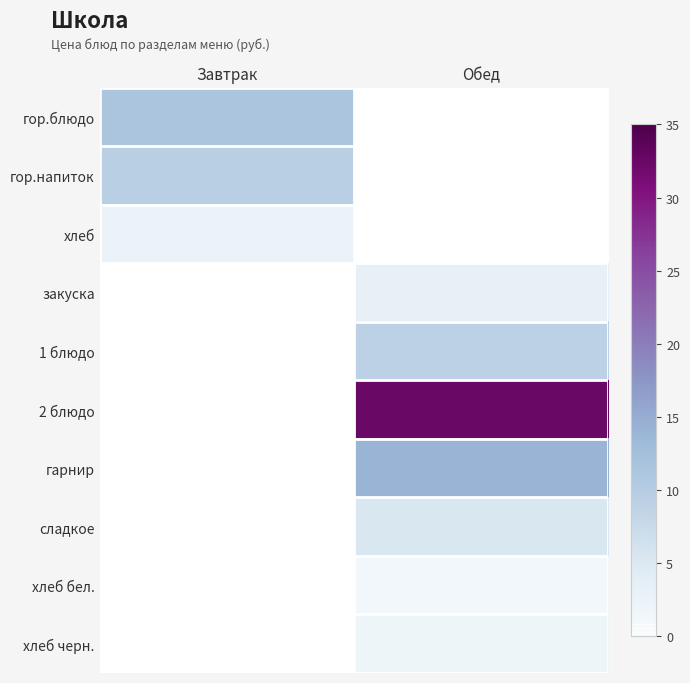

Which label corresponds to the smallest value in the chart?

Обед